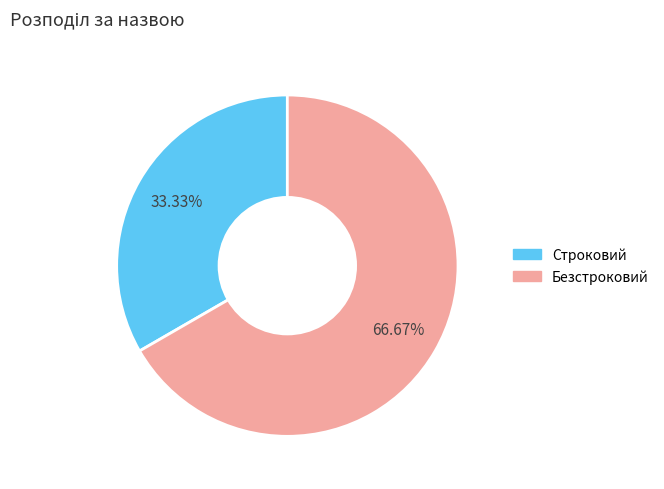

Do Строковий and Безстроковий together represent more than half of the pie?

Yes